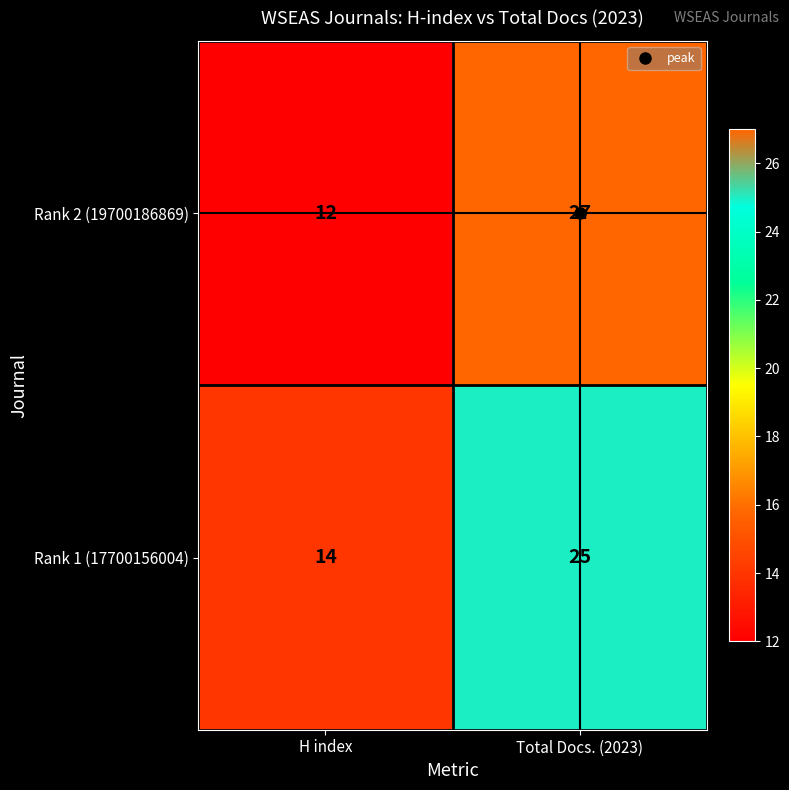

What is the maximum value shown in the chart?

27